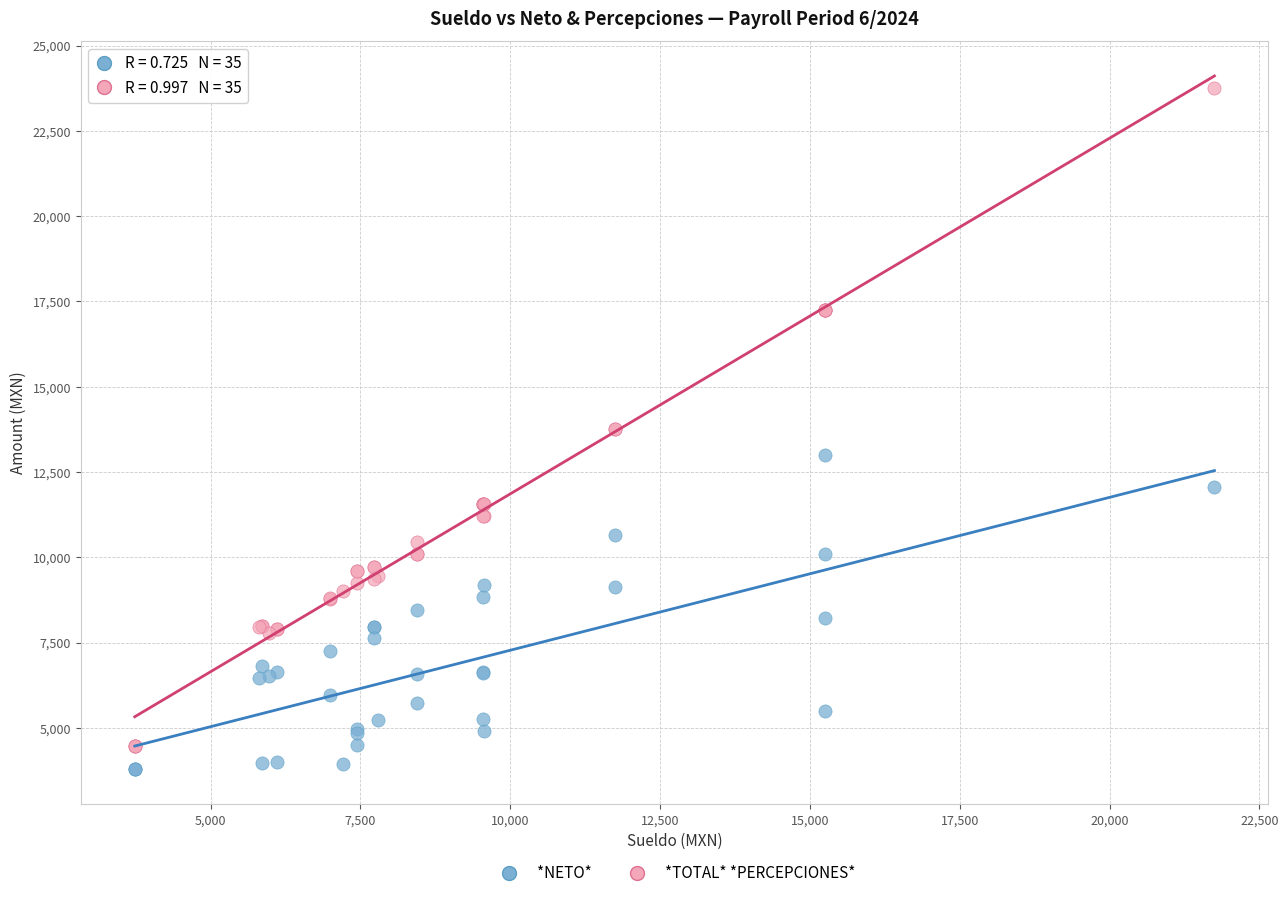

Which series reaches the maximum Y coordinate?

*TOTAL* *PERCEPCIONES*